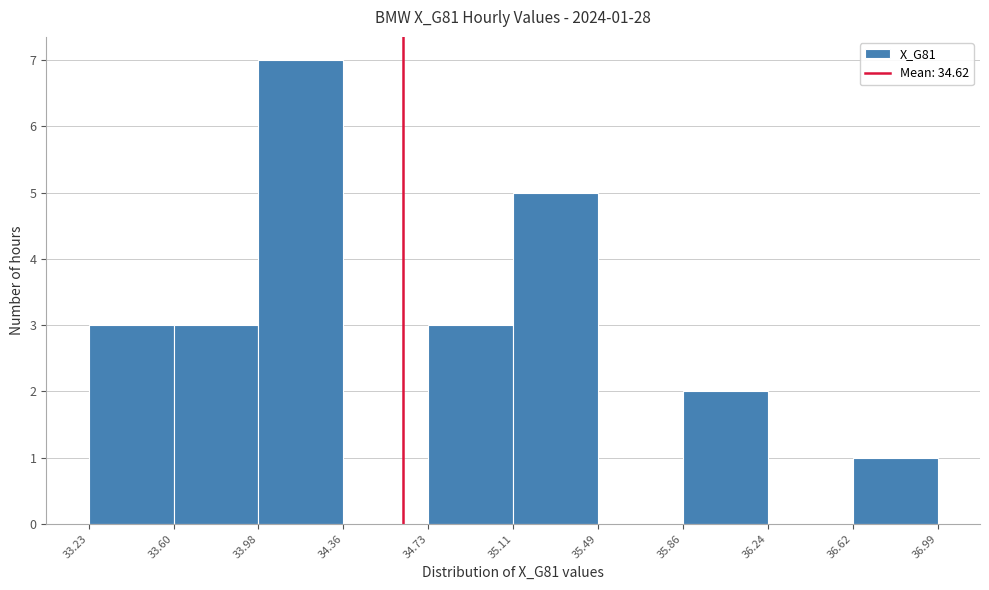

Over which range of the x-axis is the bar tallest?

33.98 to 34.36